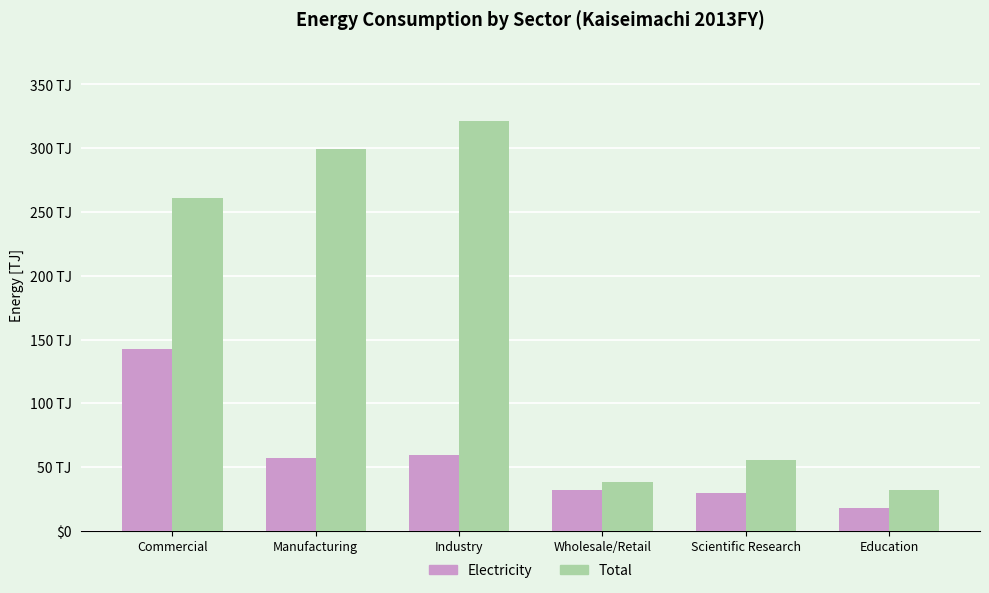

Rank the categories by Total value from lowest to highest.

Education, Wholesale/Retail, Scientific Research, Commercial, Manufacturing, Industry